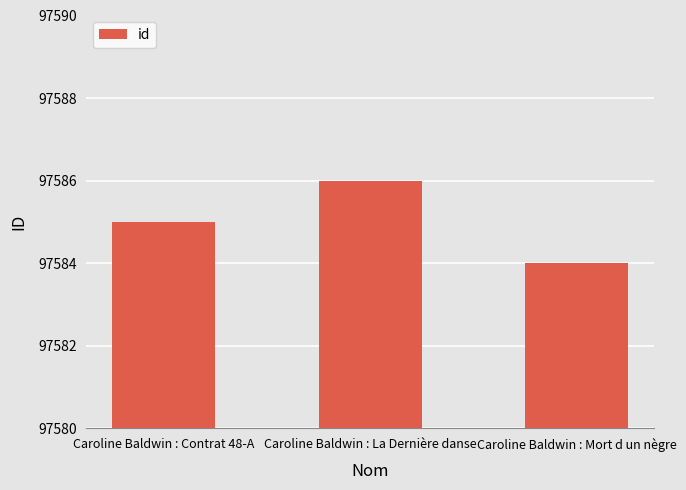

Rank the categories by value from lowest to highest.

Caroline Baldwin : Mort d un nègre, Caroline Baldwin : Contrat 48-A, Caroline Baldwin : La Dernière danse